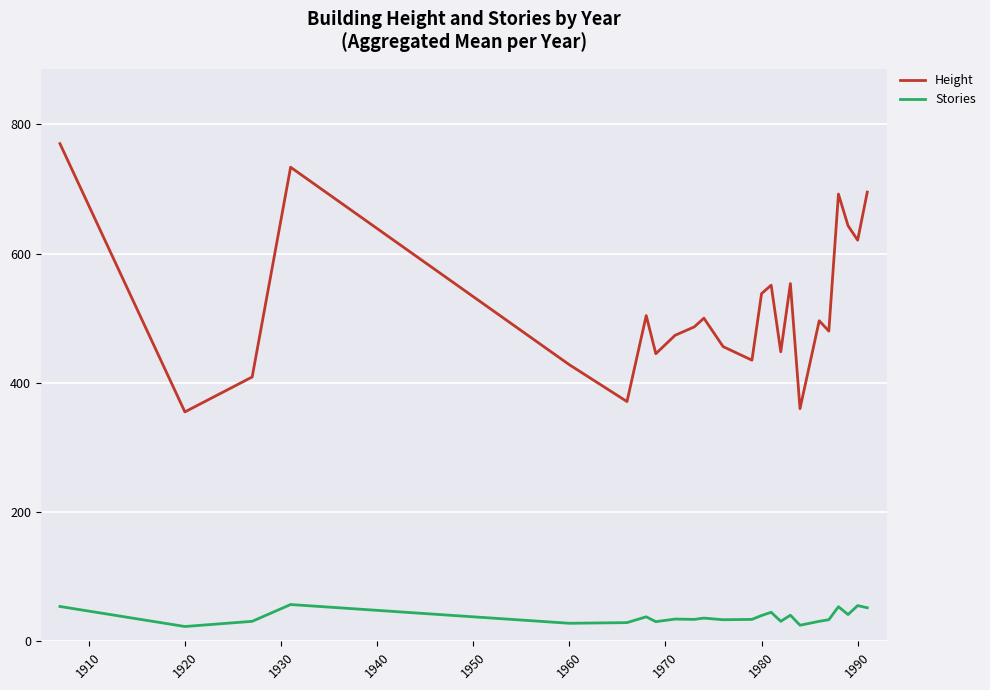

True or false: Height and Stories cross at least once.

False